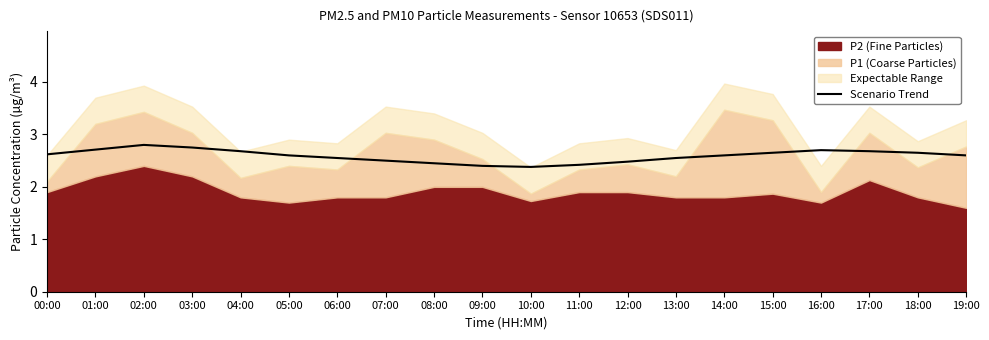

At which category does the data reach its first local valley?

10:00